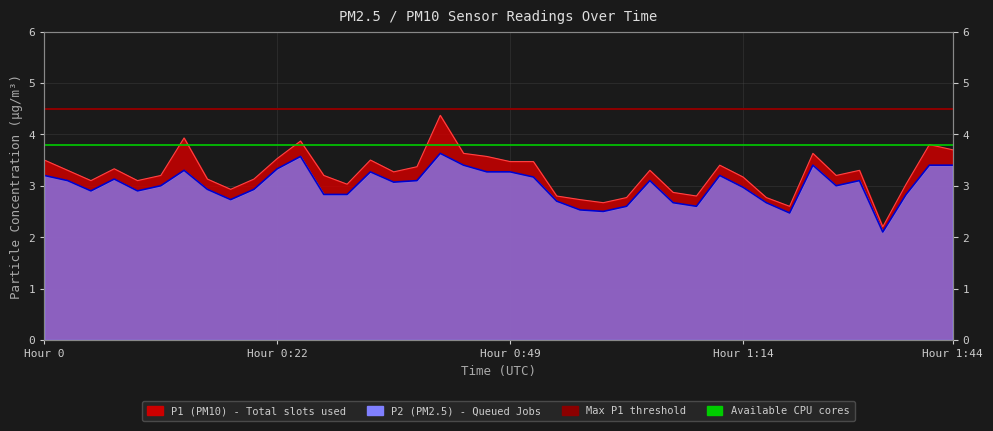

What is the sum of the Max P1 threshold values at Hour 0 and Hour 0:22?

9.0